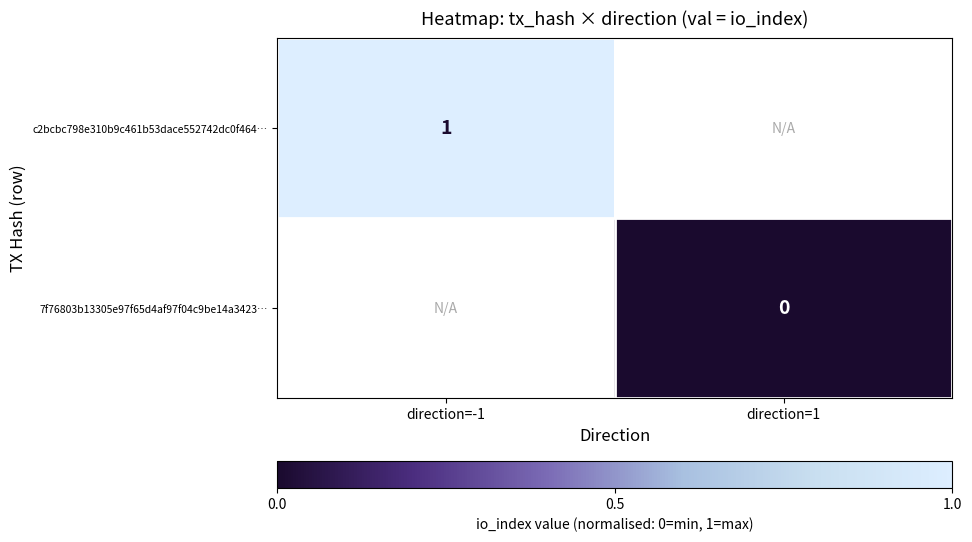

True or false: c2bcbc798e310b9c461b53dace552742dc0f464… has a value of 1 at direction=-1.

True